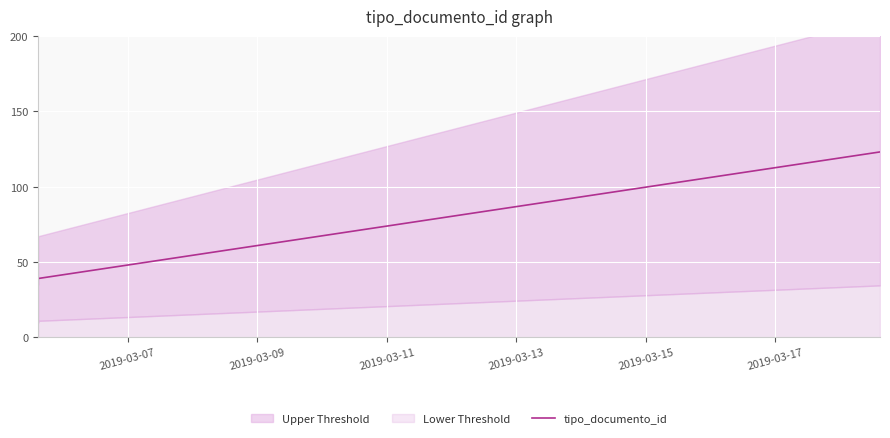

How many lines are shown in the chart?

1